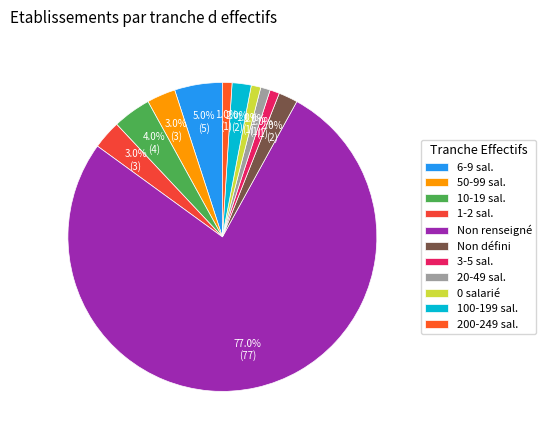

To the nearest percent, what is the difference between the largest and smallest slice percentages?

76%